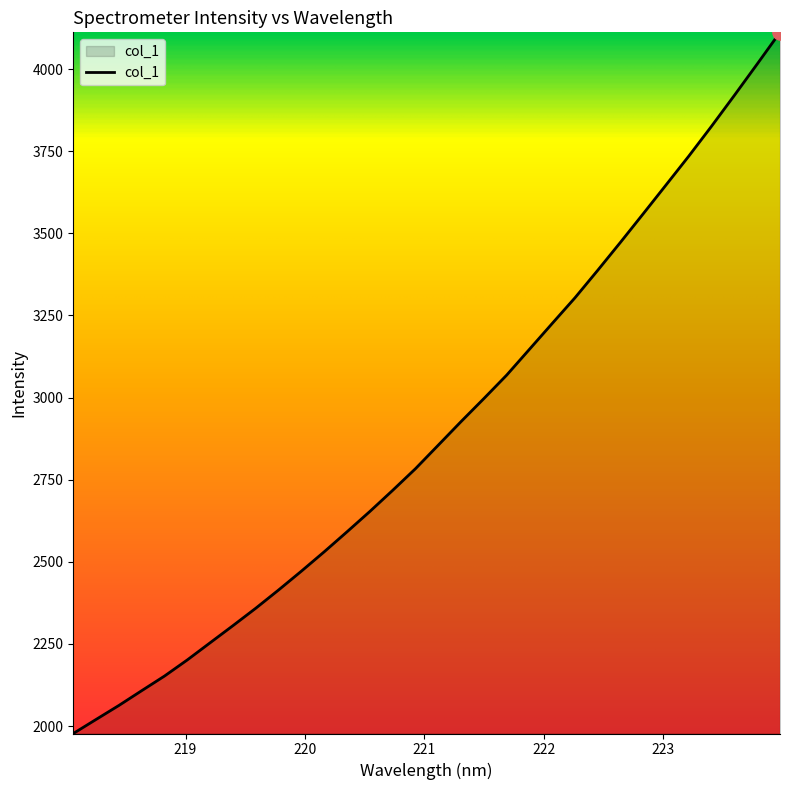

What is the smallest value displayed?

1977.3